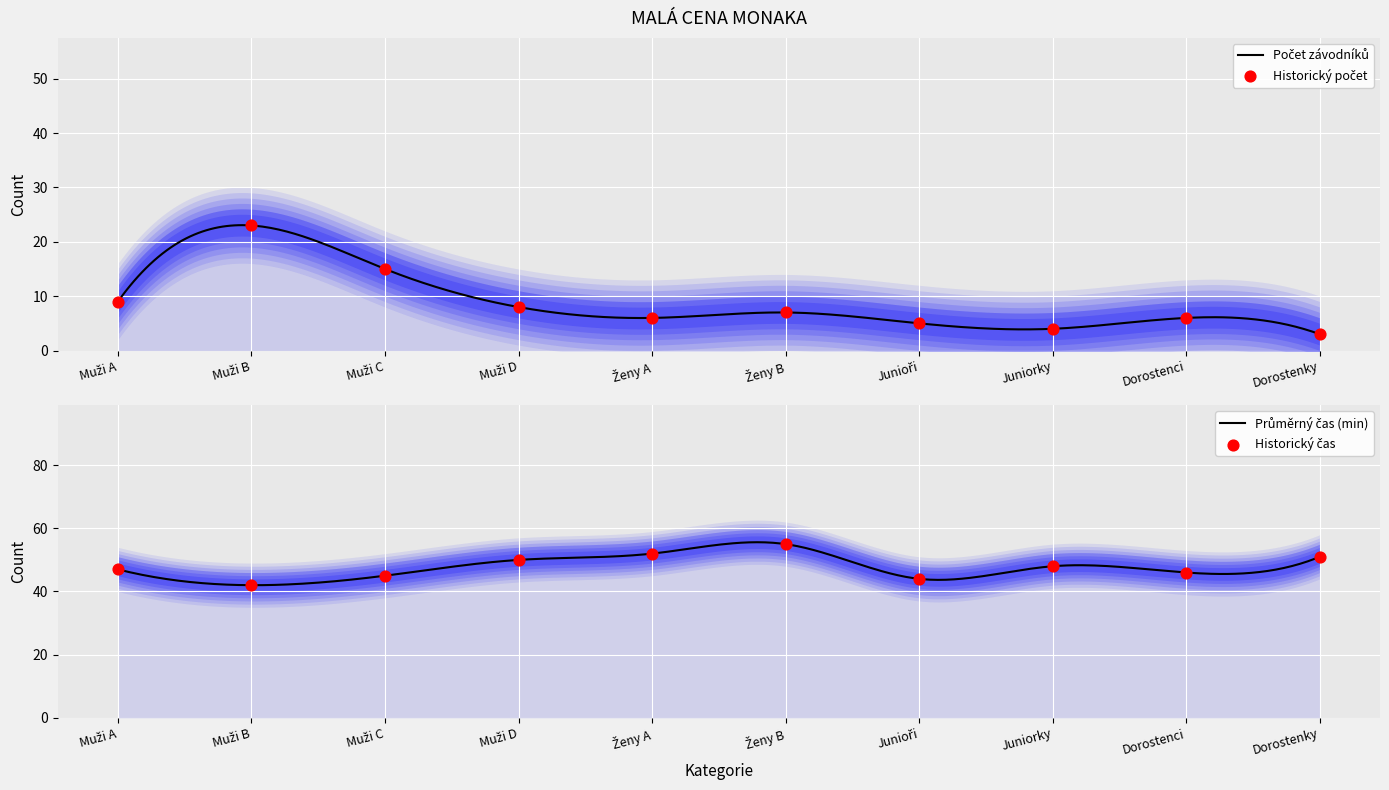

Which series reaches the maximum Y coordinate?

Průměrný čas (min)